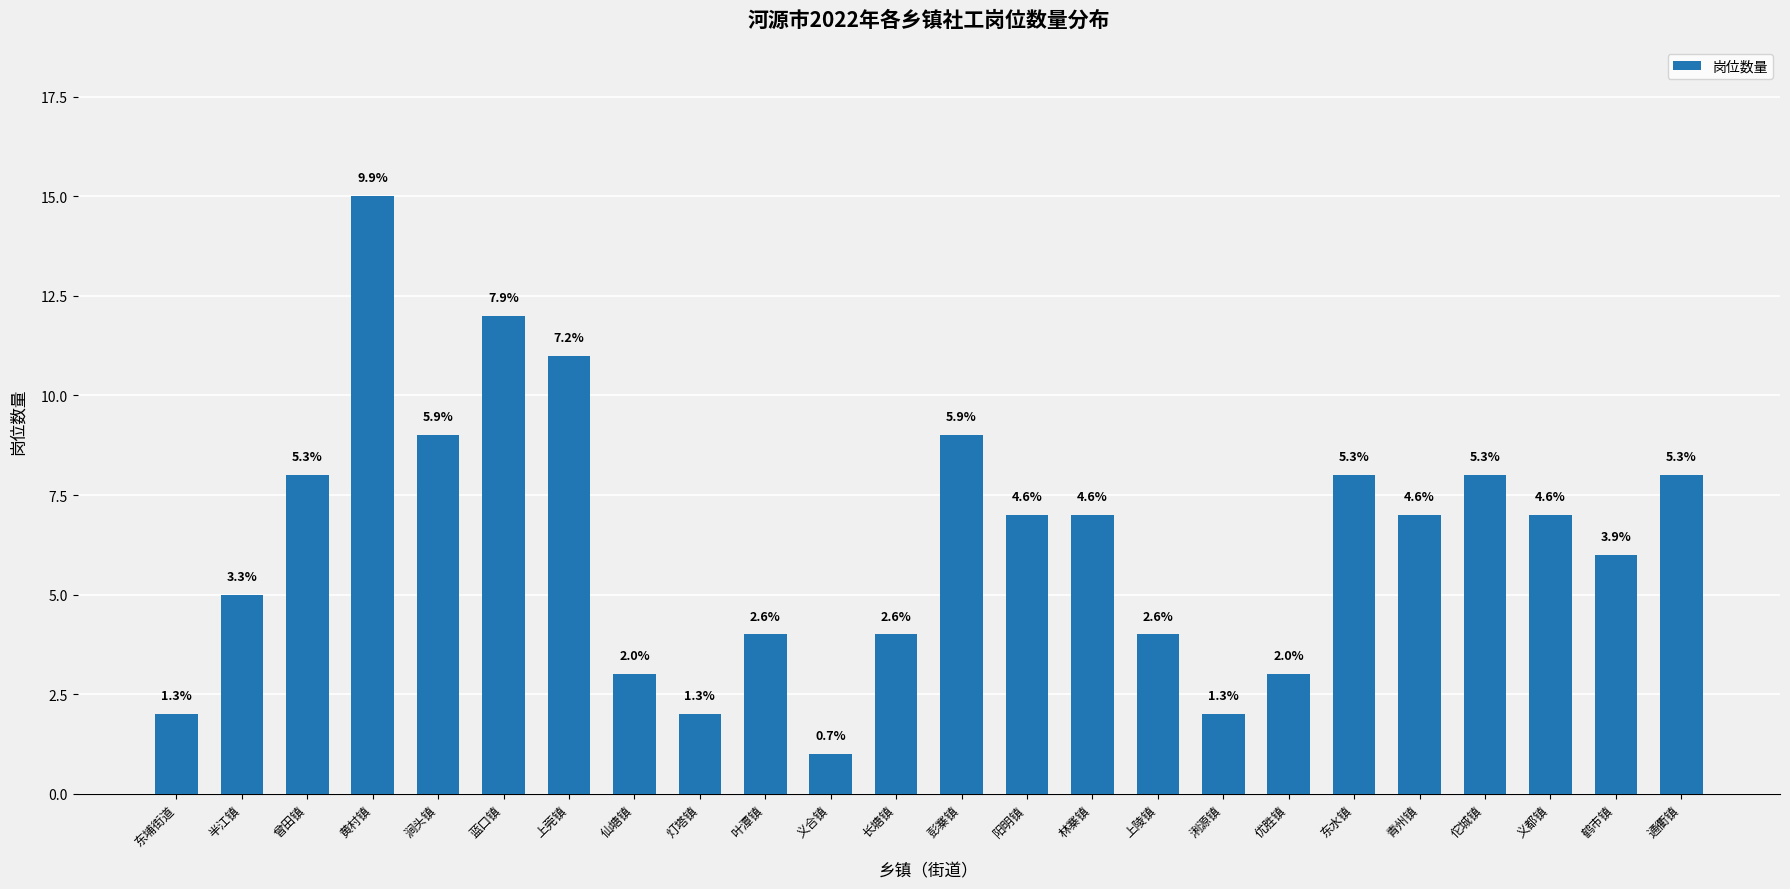

How many bars are there in total?

24